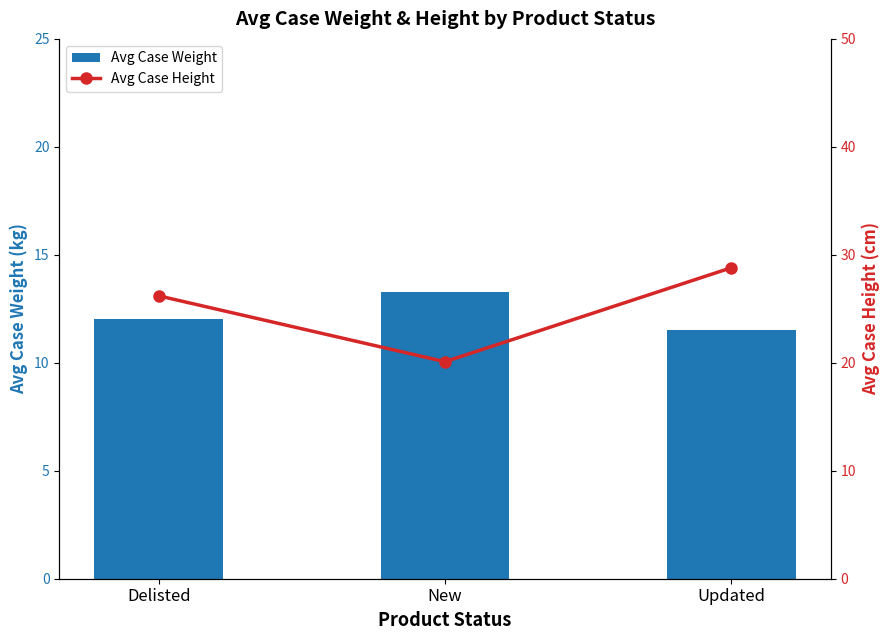

At how many categories does at least one series exceed 17?

3